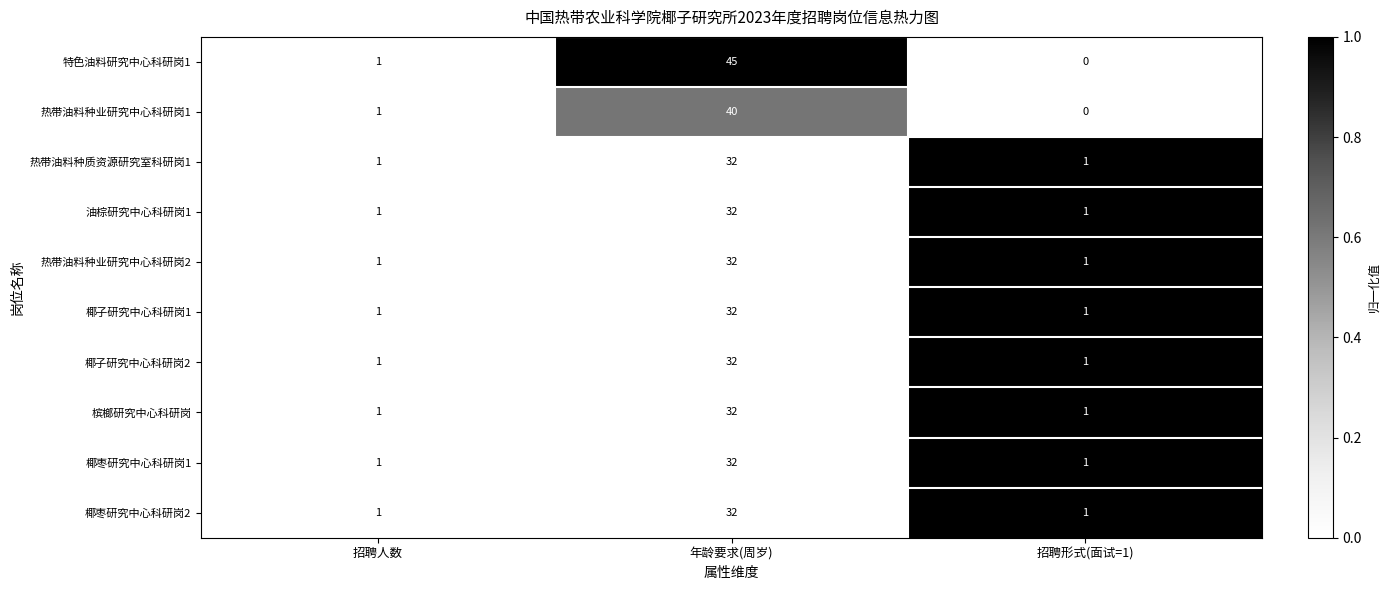

At which category does the chart reach its minimum across all series?

招聘形式(面试=1)